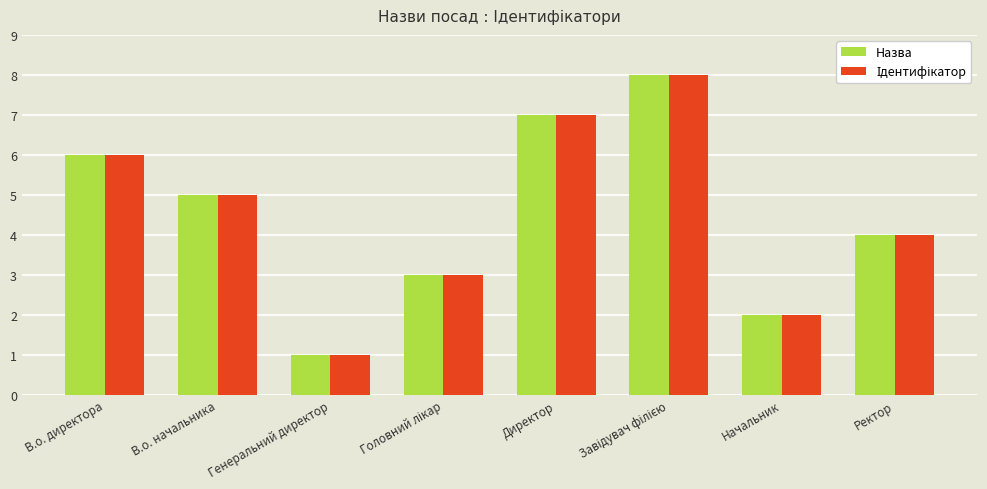

Count the Назва values in the range 3 to 7.

5